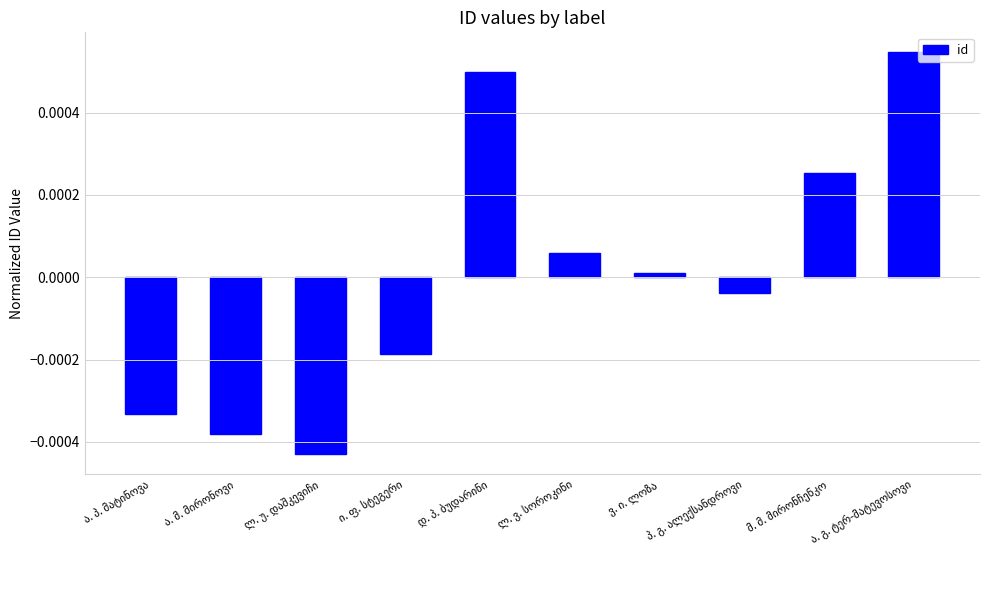

What is the label of the 6th bar from the right?

დ. პ. ბუდარინი